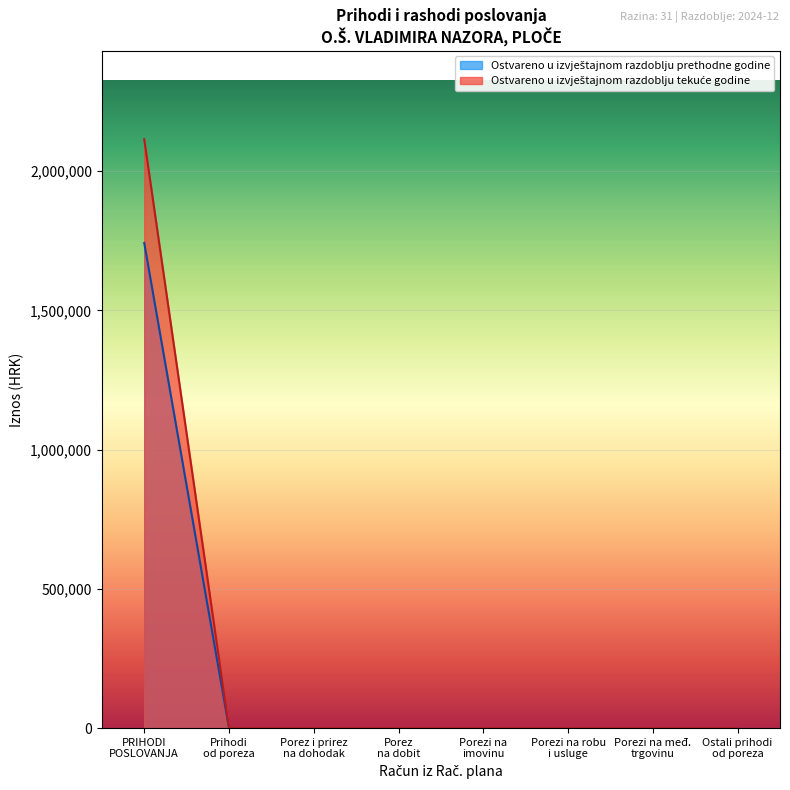

At how many categories does at least one series exceed 1050767?

1